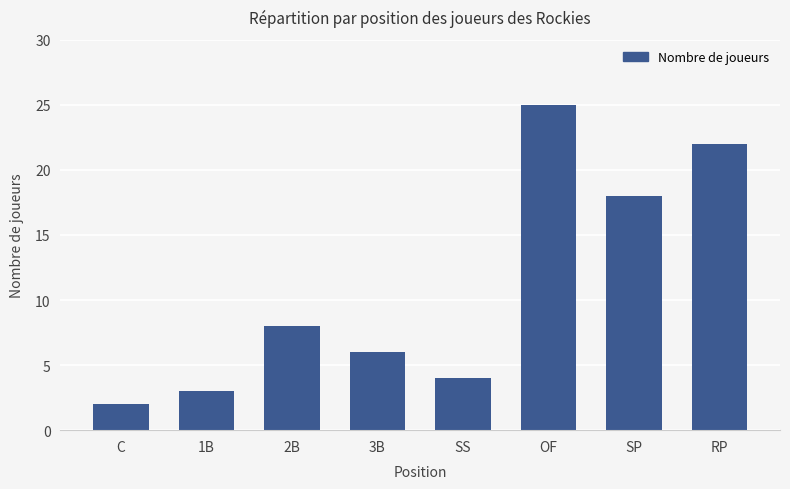

List the labels in order of value, smallest first.

C, 1B, SS, 3B, 2B, SP, RP, OF